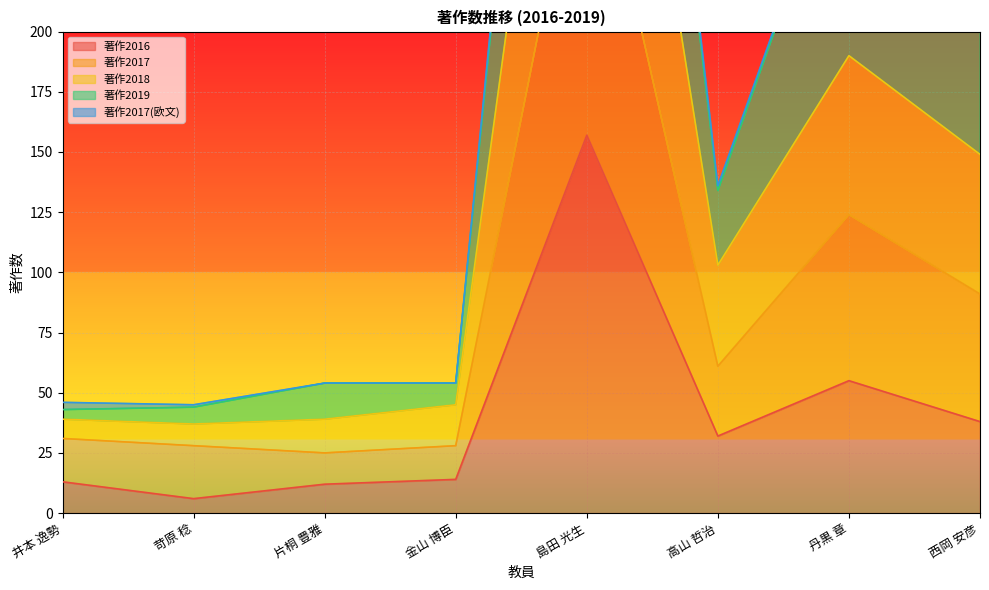

How many data points in 著作2018 are less than 103?

4